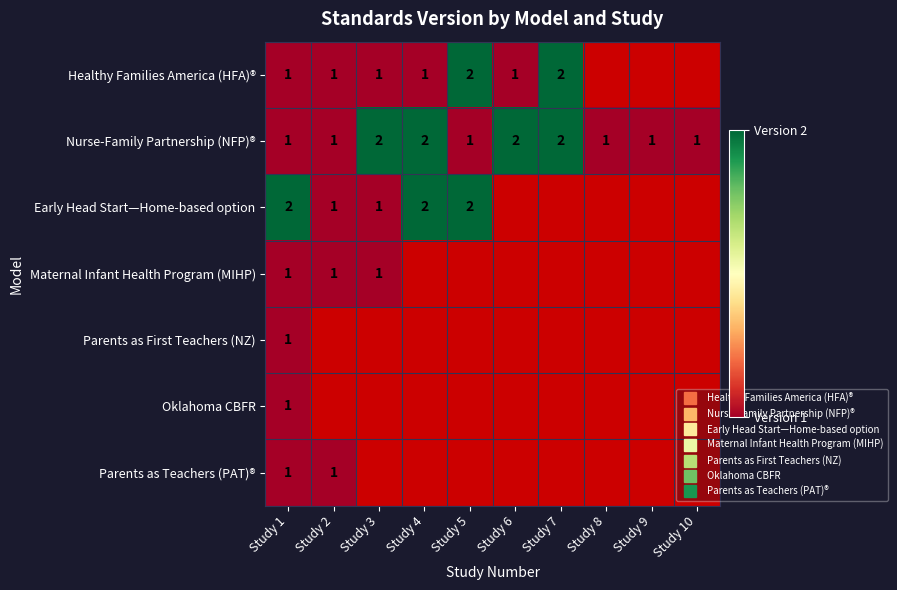

Which series has the largest total across all categories?

Nurse-Family Partnership (NFP)®